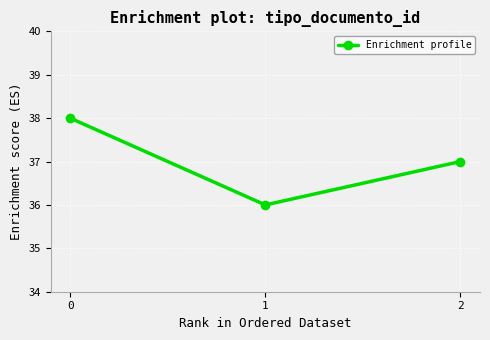

Is it true that the value at 2 is 25?

False